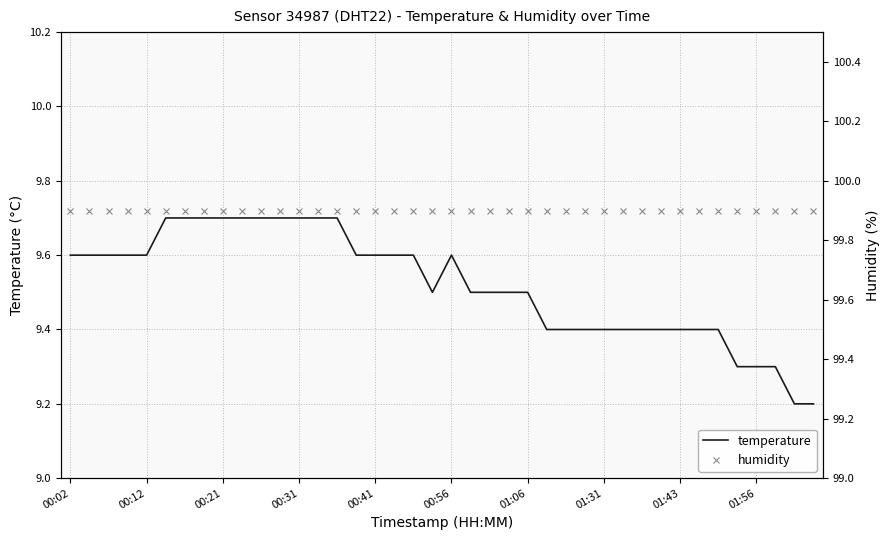

Where is the first local minimum for temperature?

19